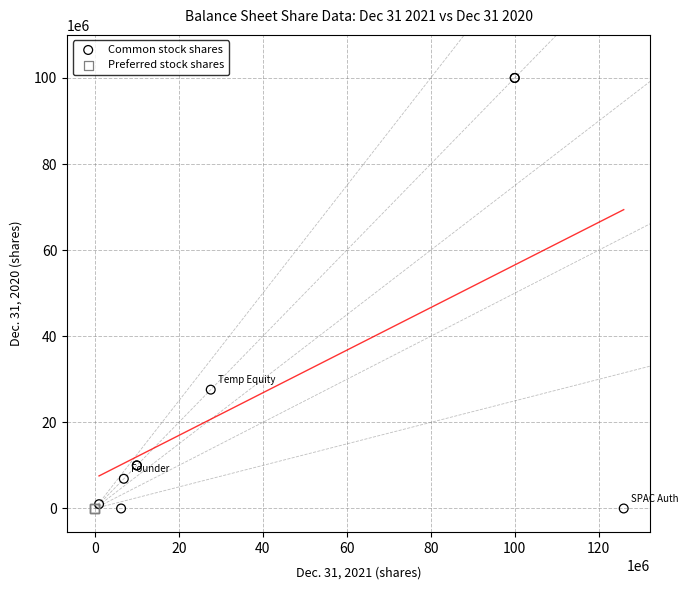

Which series reaches the maximum Y coordinate?

Common stock shares